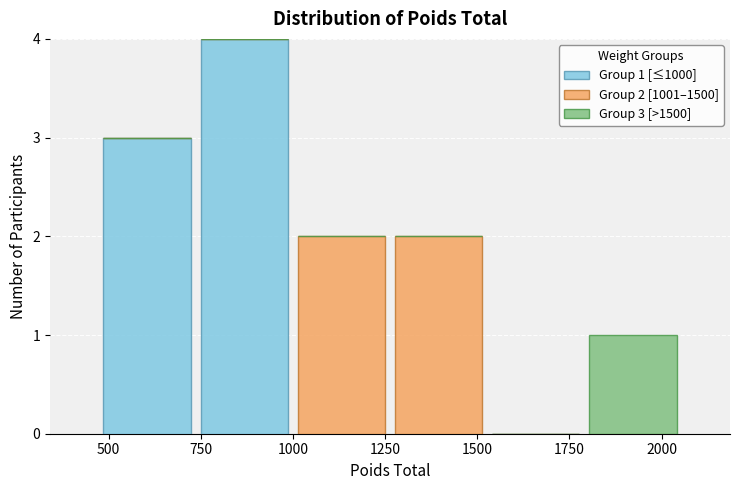

Which range on the x-axis has the tallest stacked bar (by total height)?

750 to 1000